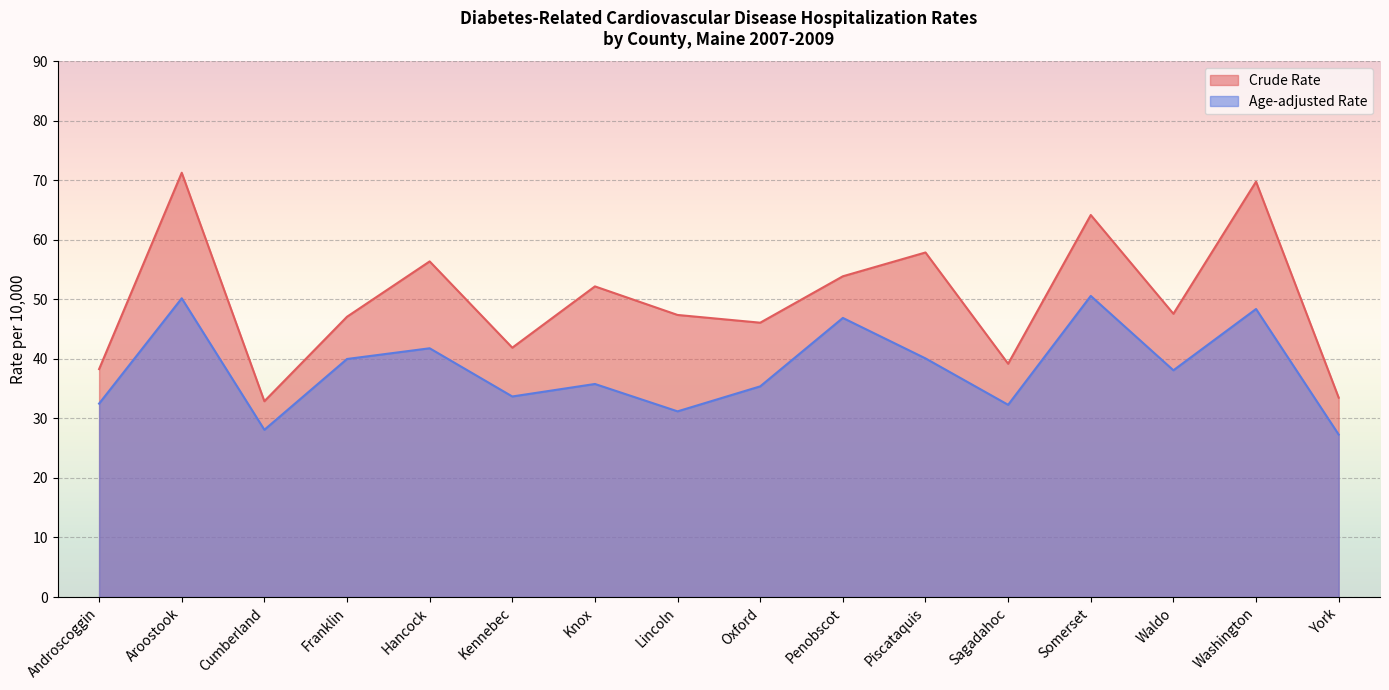

In Age-adjusted Rate, how many points are lower than both neighbors (excluding endpoints)?

5